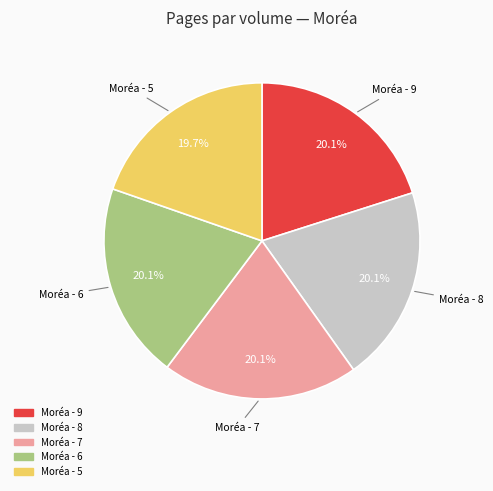

Is there any slice that represents more than half of the pie?

No